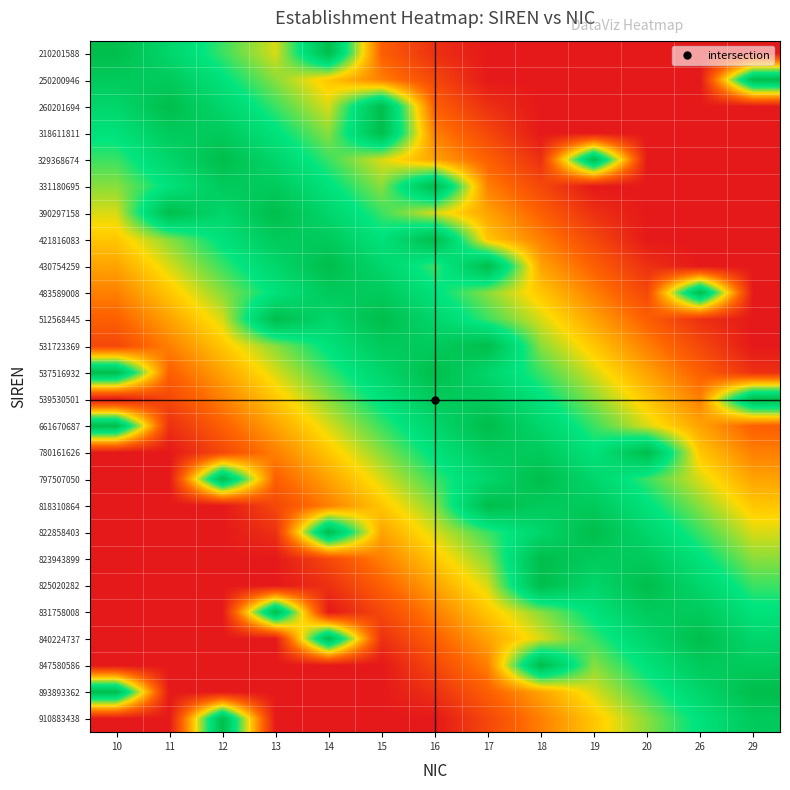

At how many categories does at least one series exceed 0?

13